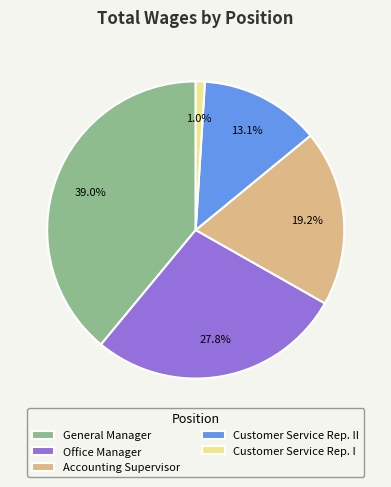

The Office Manager slice represents 28% of the pie. True or false?

True